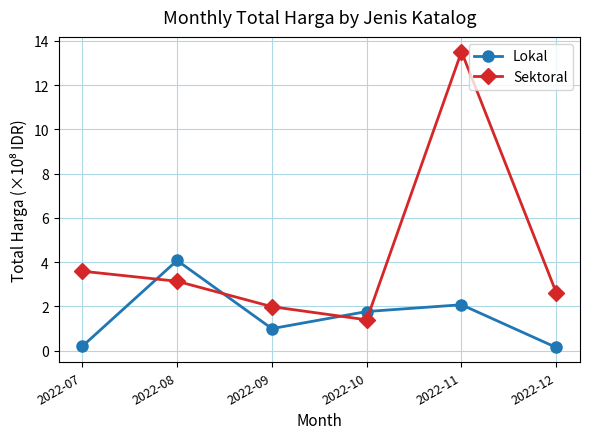

Is it true that Lokal equals 7.2 at 2022-08?

False